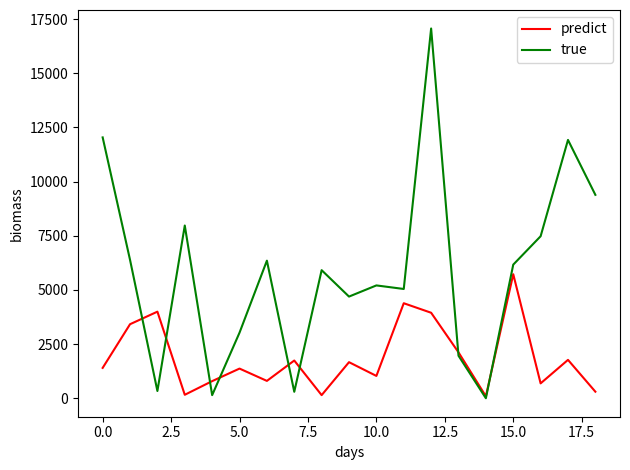

What is the average value of the true series?

5866